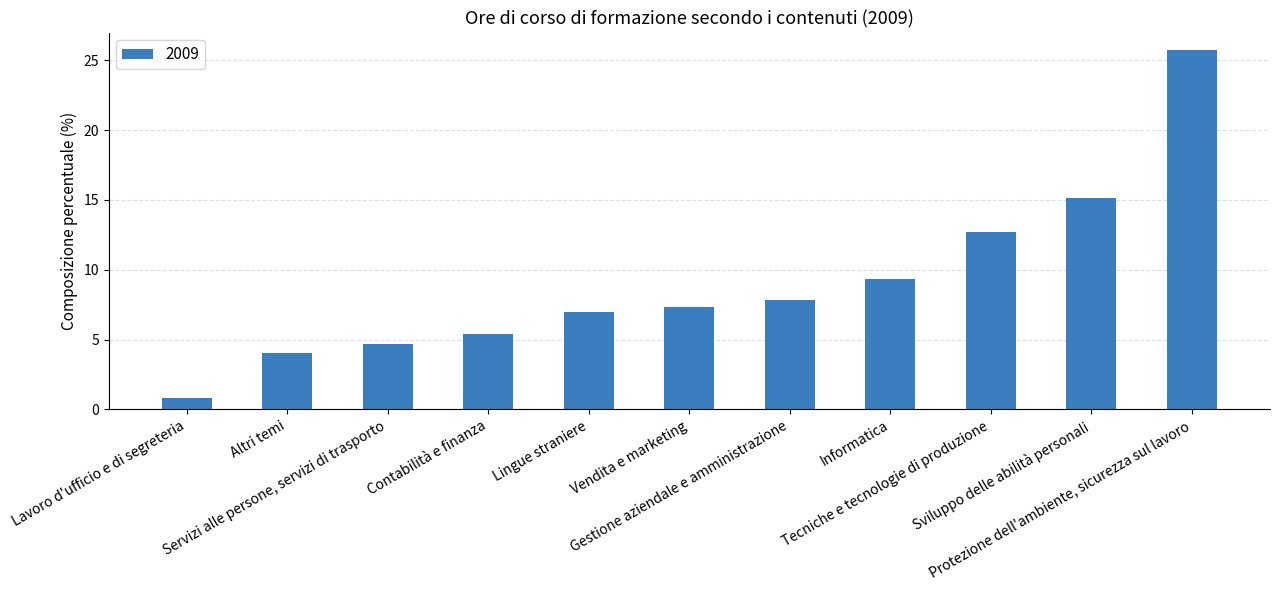

Reading left to right, list all the values displayed in this chart.

Lavoro d'ufficio e di segreteria=0.8	Altri temi=4.0	Servizi alle persone, servizi di trasporto=4.7	Contabilità e finanza=5.4	Lingue straniere=7.0	Vendita e marketing=7.3	Gestione aziendale e amministrazione=7.8	Informatica=9.3	Tecniche e tecnologie di produzione=12.7	Sviluppo delle abilità personali=15.1	Protezione dell'ambiente, sicurezza sul lavoro=25.7